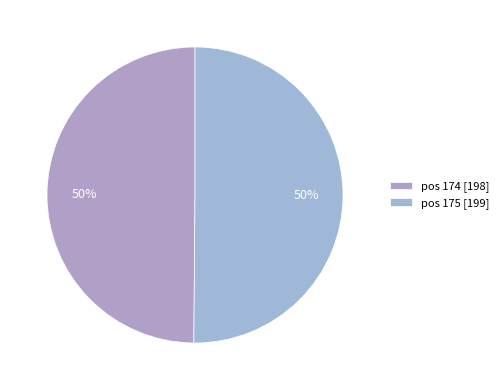

To the nearest percent, what percentage of the pie is pos 175?

50%